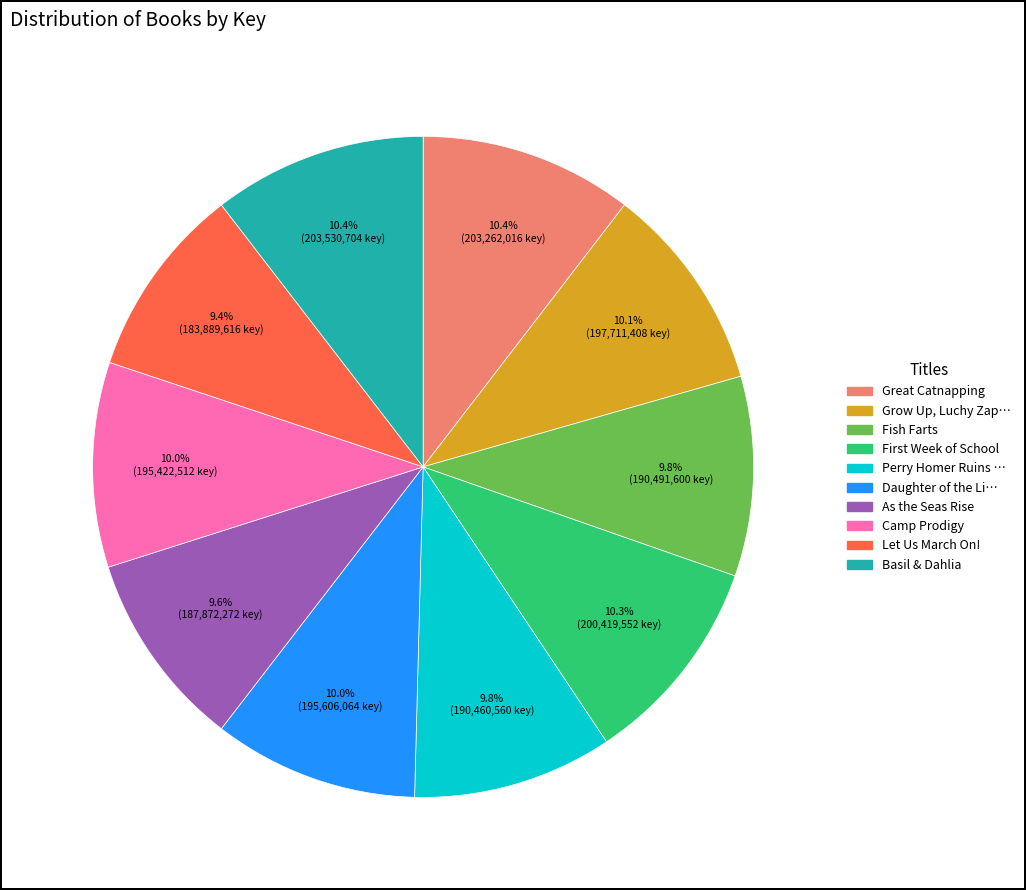

Combined, do Fish Farts and Let Us March On! account for over 50%?

No